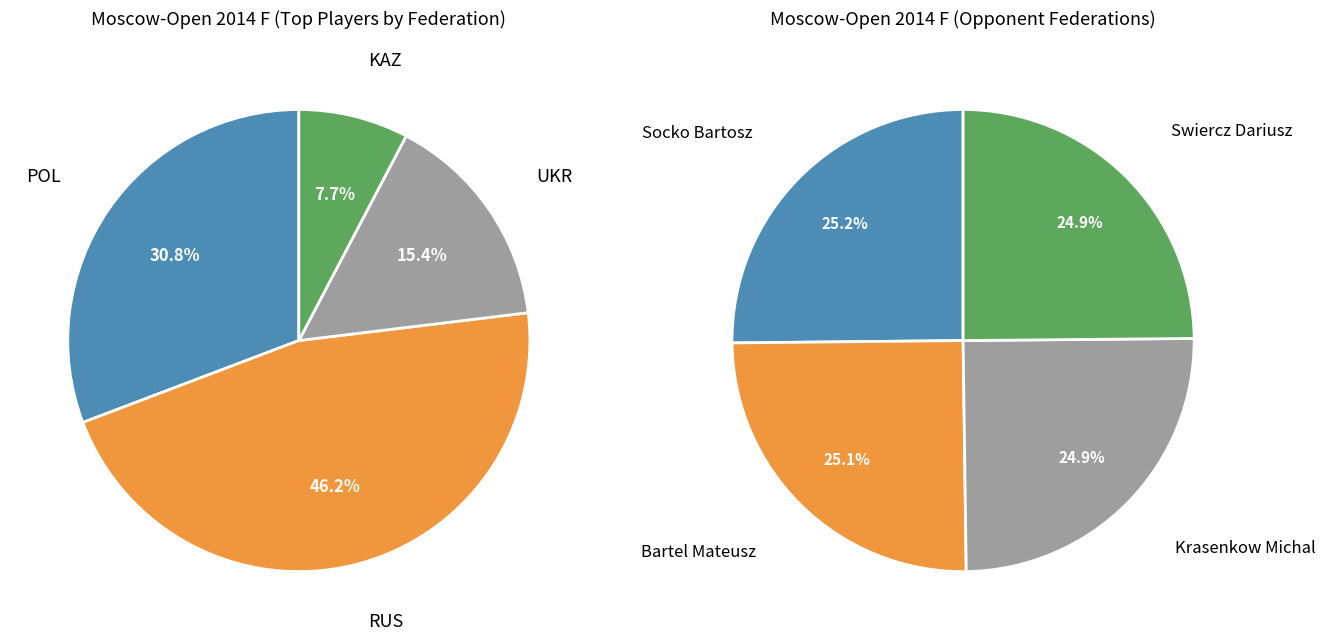

Count the number of slices in the pie.

4